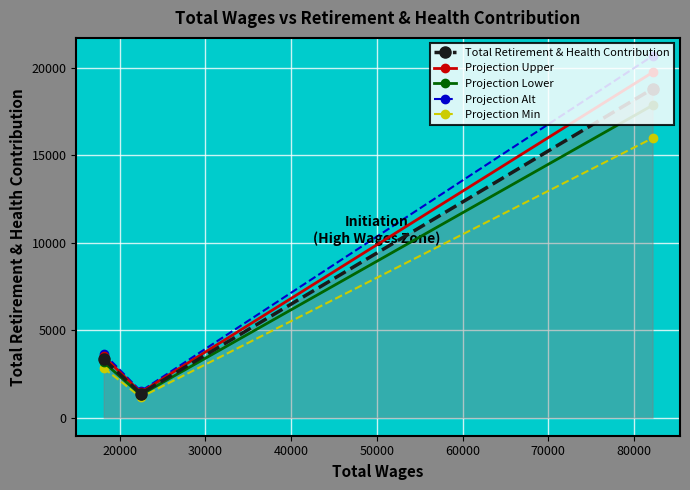

Rank the series by their maximum value, from lowest to highest.

Projection Min, Projection Lower, Total Retirement & Health Contribution, Projection Upper, Projection Alt